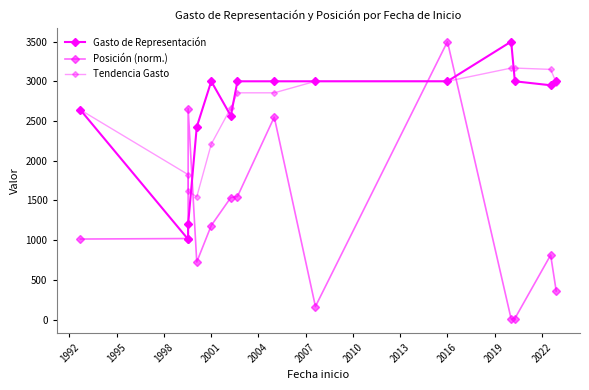

True or false: Posición (norm.) has more than 1 points higher than both neighbors.

True